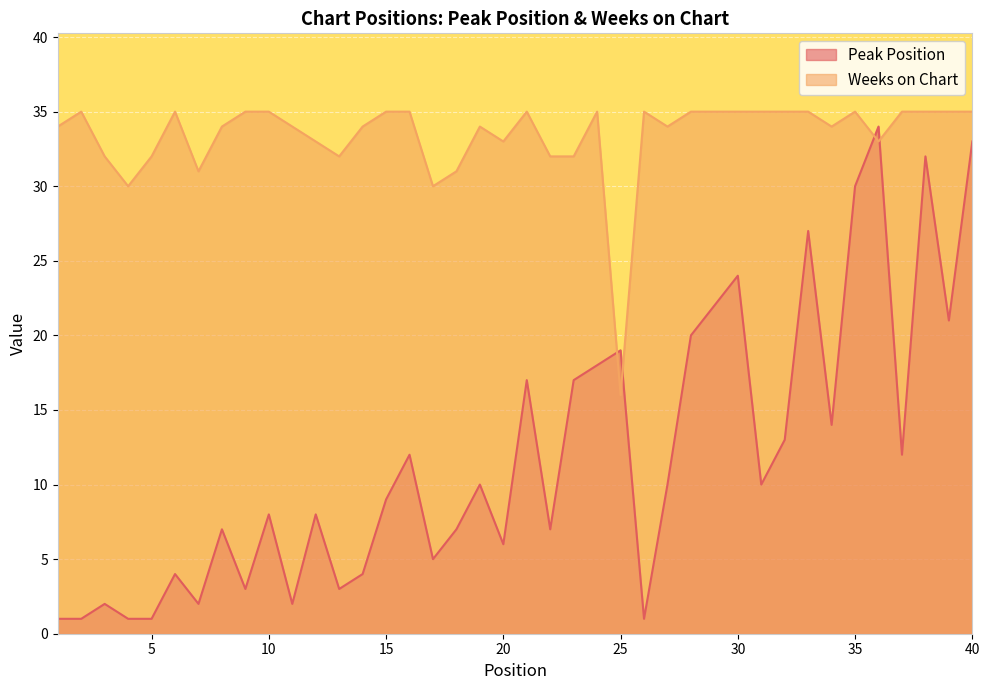

How many values in the Peak Position series are below 10?

20